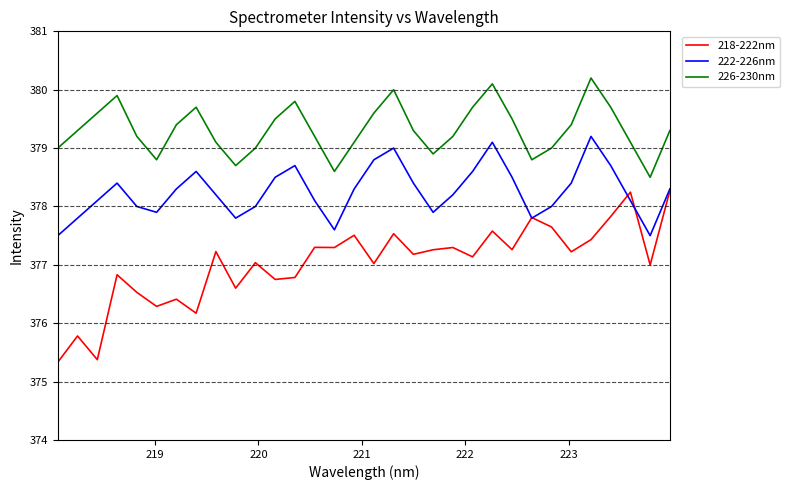

True or false: 222-226nm has more than 0 points higher than both neighbors.

True